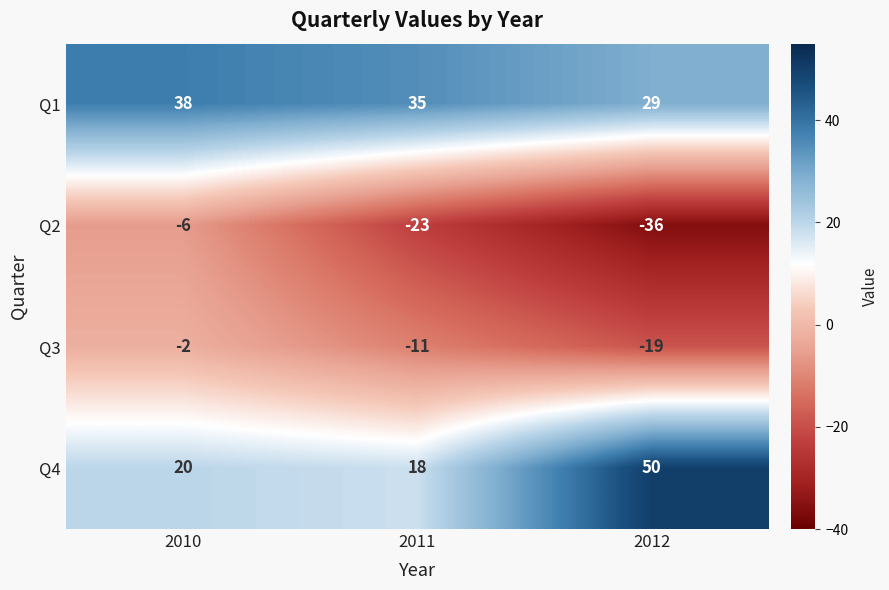

At which category is the sum across all series the highest?

2010